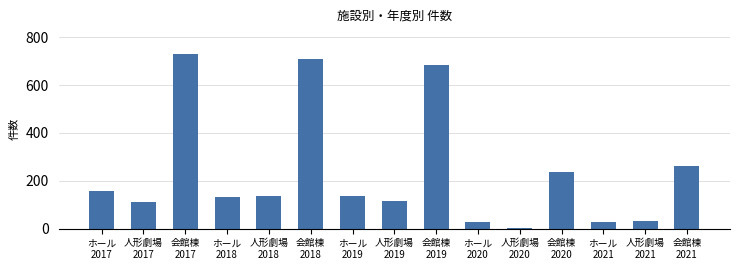

Between 人形劇場
2019 and 人形劇場
2020, which is larger?

人形劇場
2019